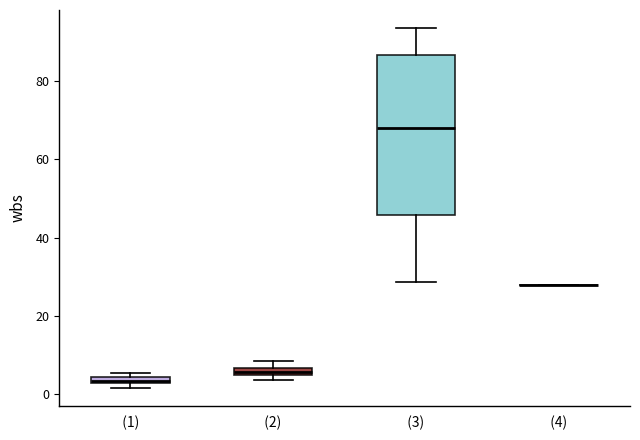

Which box is the tallest, from its lower edge to its upper edge?

(3)